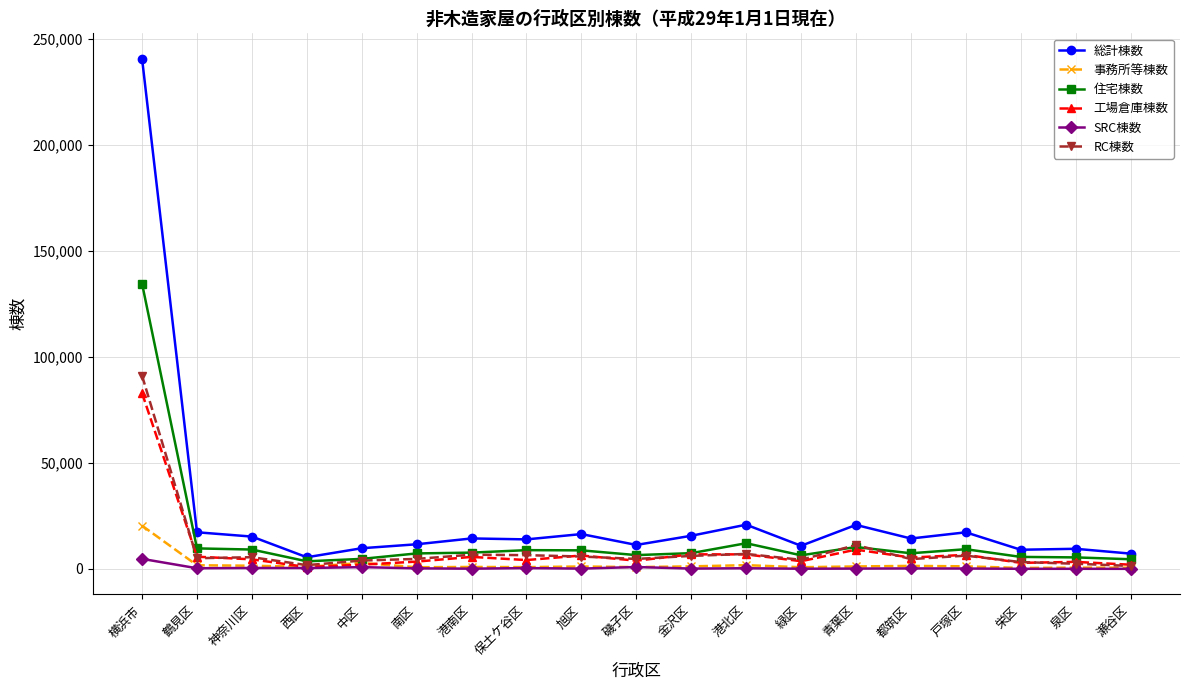

True or false: 工場倉庫棟数 and 総計棟数 cross at least once.

False